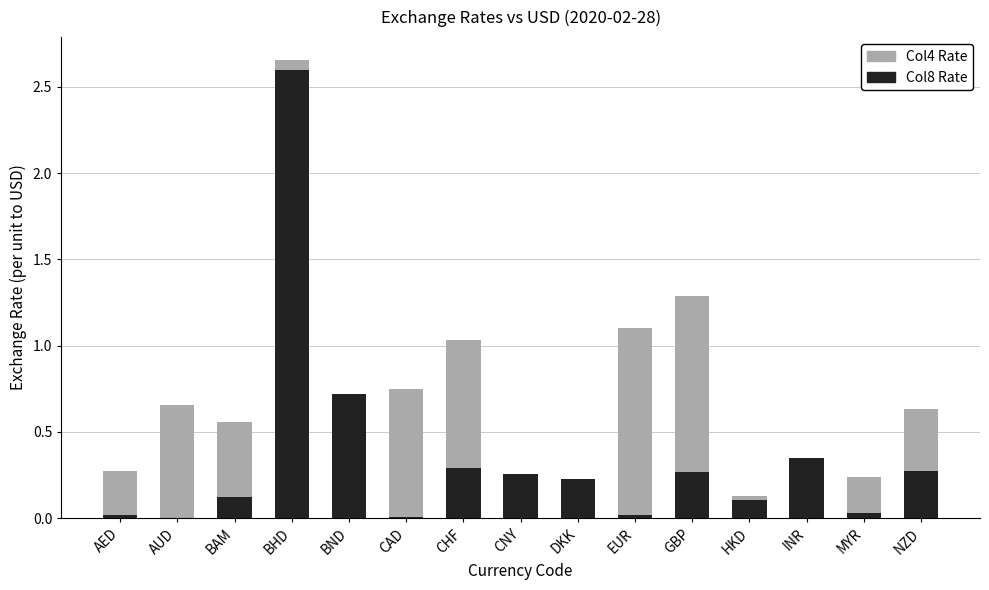

What is the difference between the highest and lowest values at GBP?

1.0